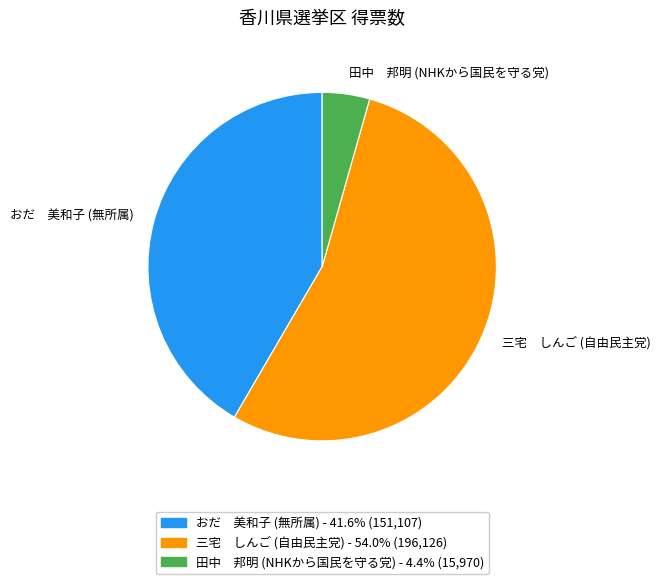

What is the ratio of the value at おだ 美和子 (無所属) to the value at 三宅 しんご (自由民主党)?

0.8